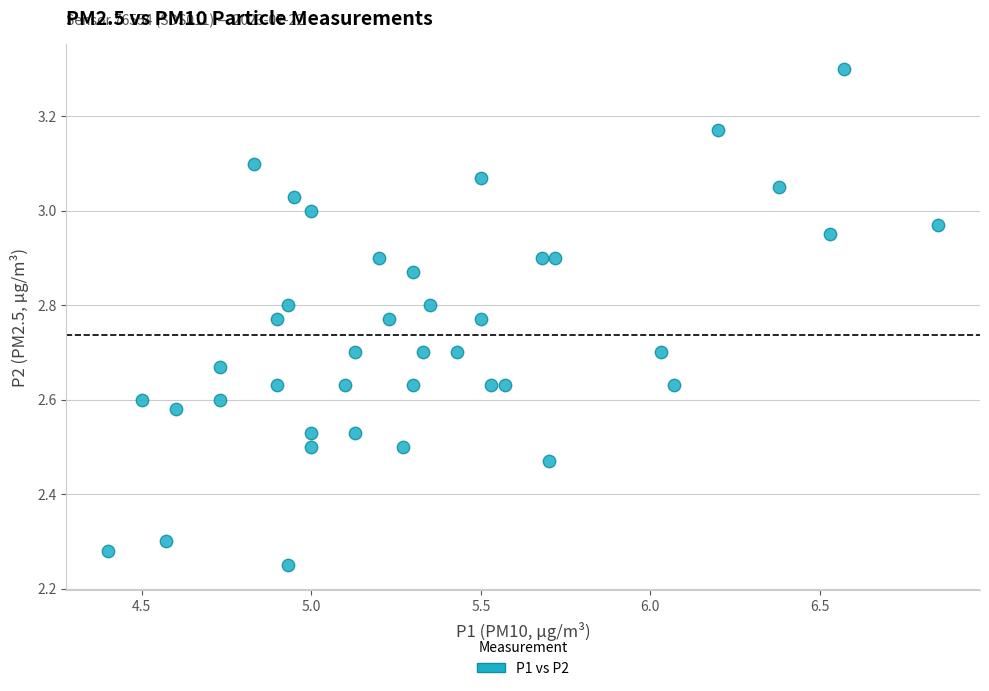

What is the range of X values (max minus min)?

2.4